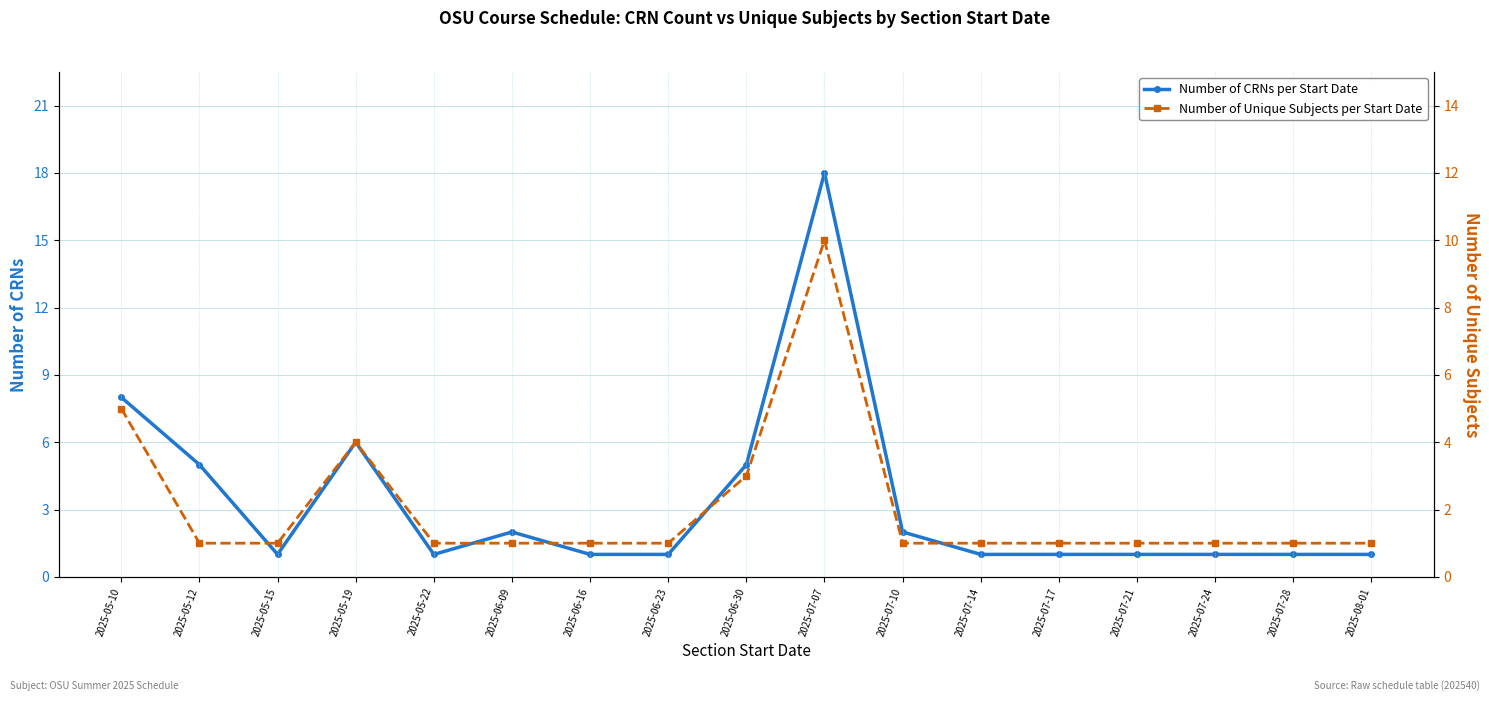

At which category does the chart reach its minimum across all series?

2025-05-15